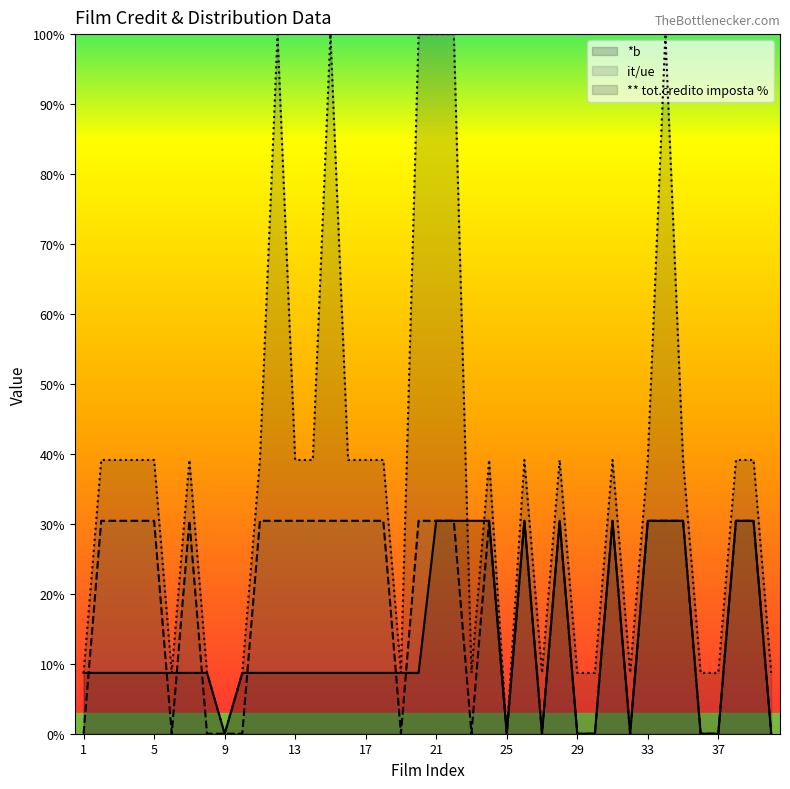

Between 25 and 35, which is larger?

35